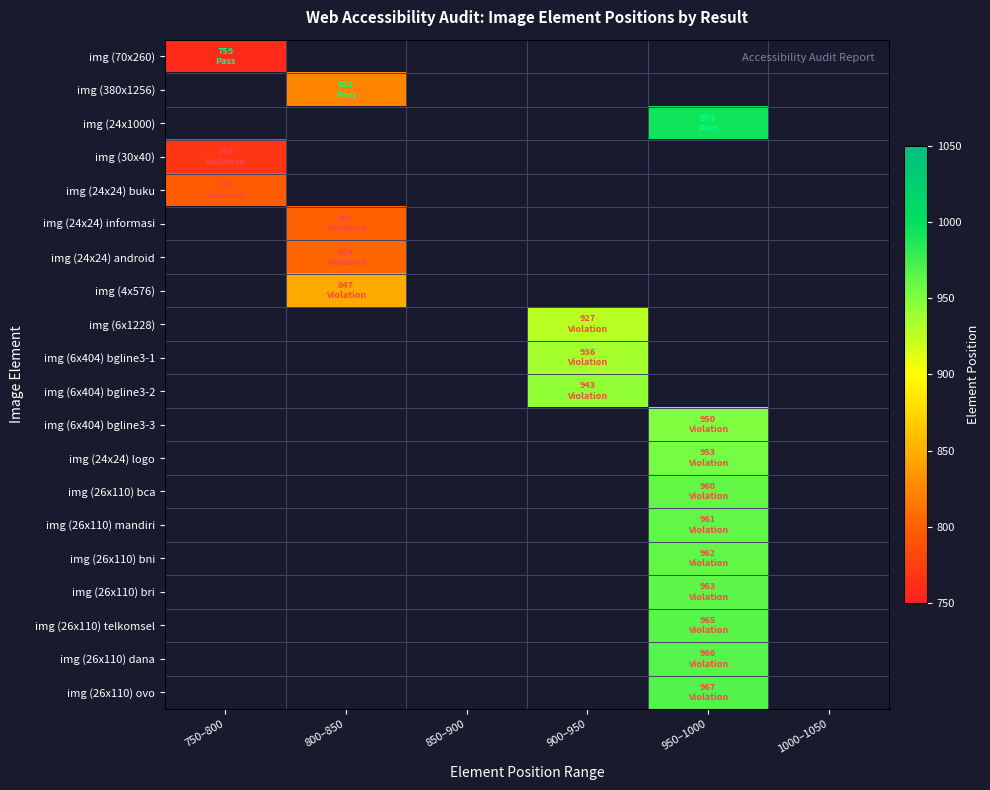

The value of img (24x24) buku at 750–800 is 387.5. True or false?

False